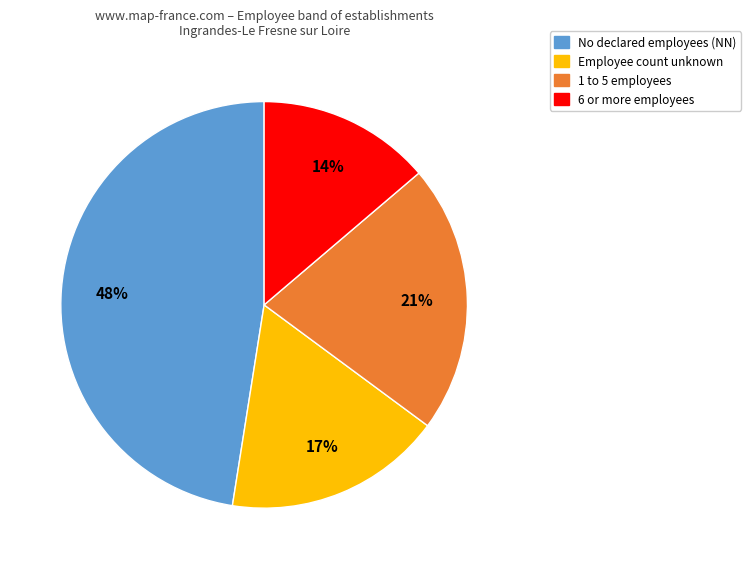

What is the smallest slice in the pie chart?

6 or more employees